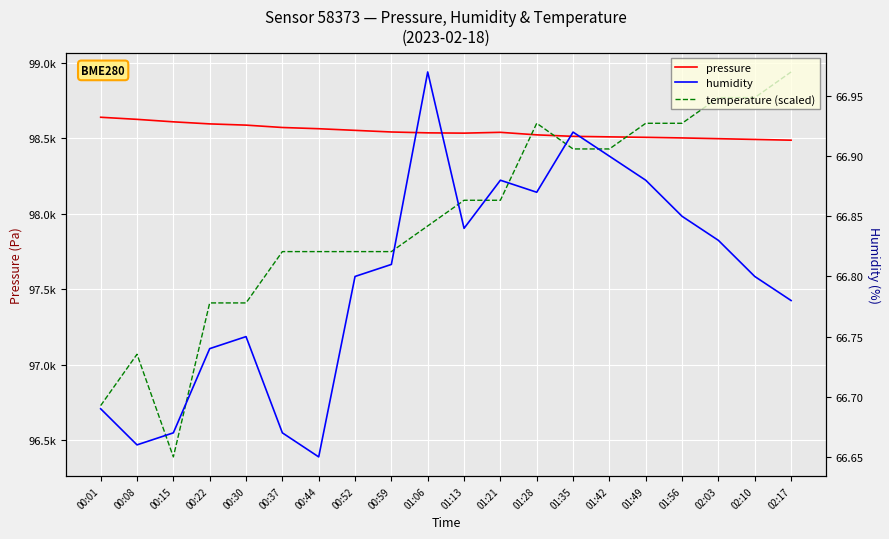

How many lines are shown in the chart?

3